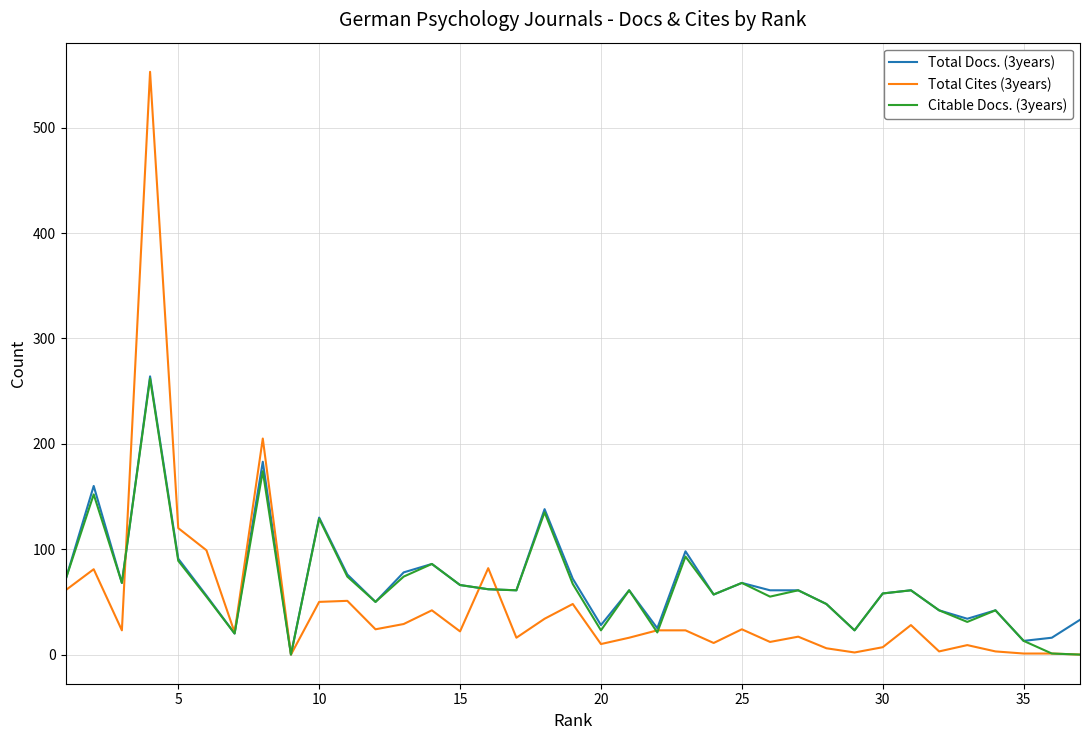

Which series has the largest range (max minus min)?

Total Cites (3years)